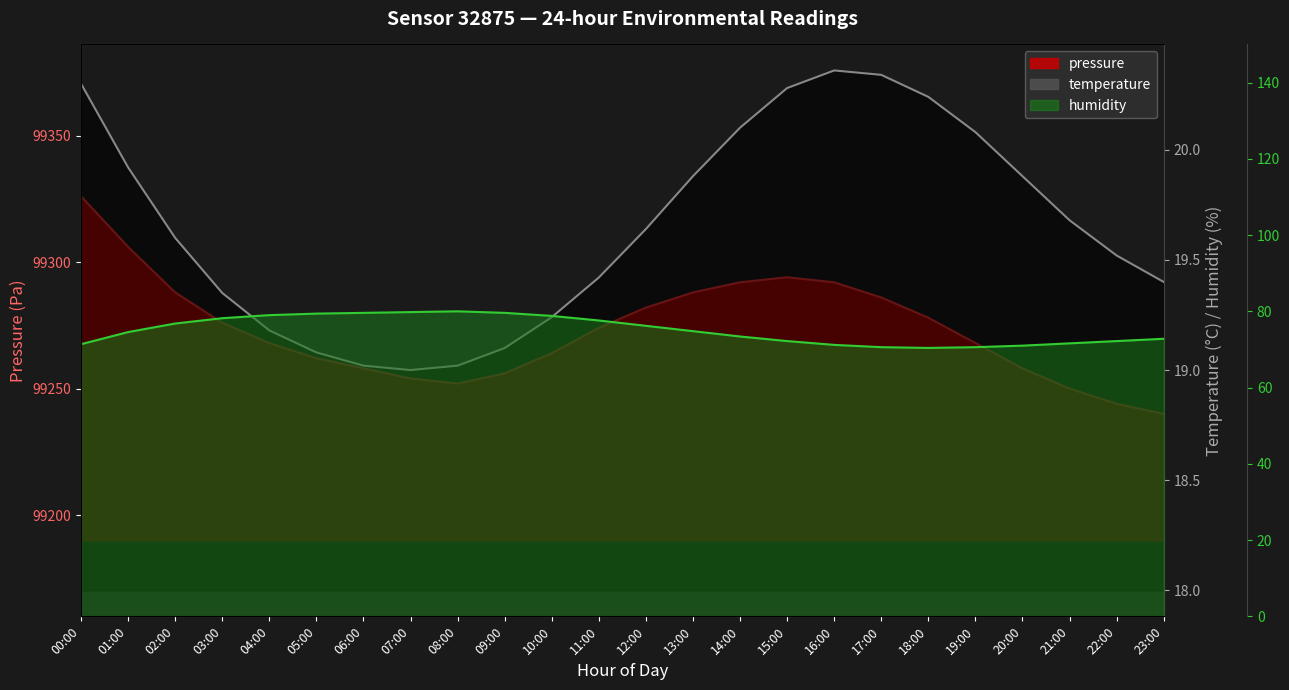

What is the spread (max minus min) of values at 17:00?

99265.7